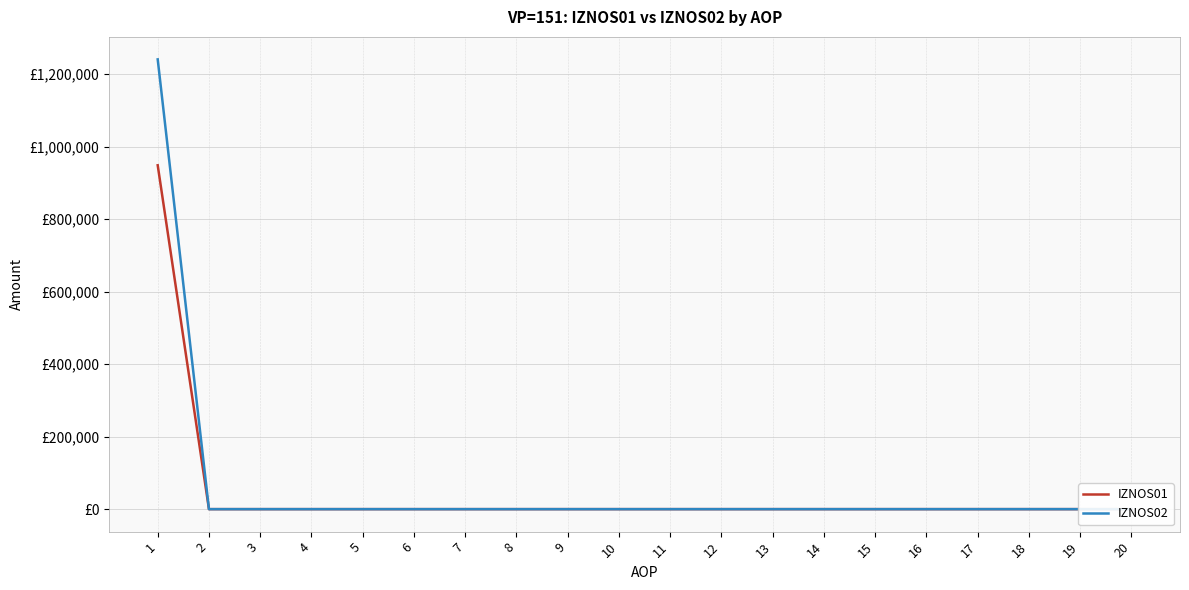

The IZNOS01 series shows 0.0 at 15. True or false?

True